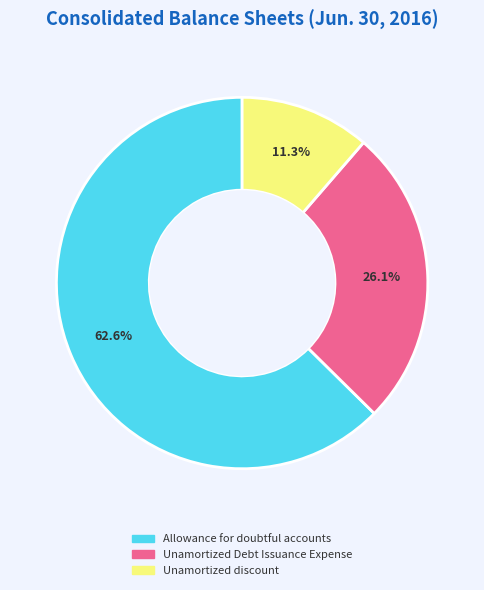

Is there a majority slice in this chart?

Yes